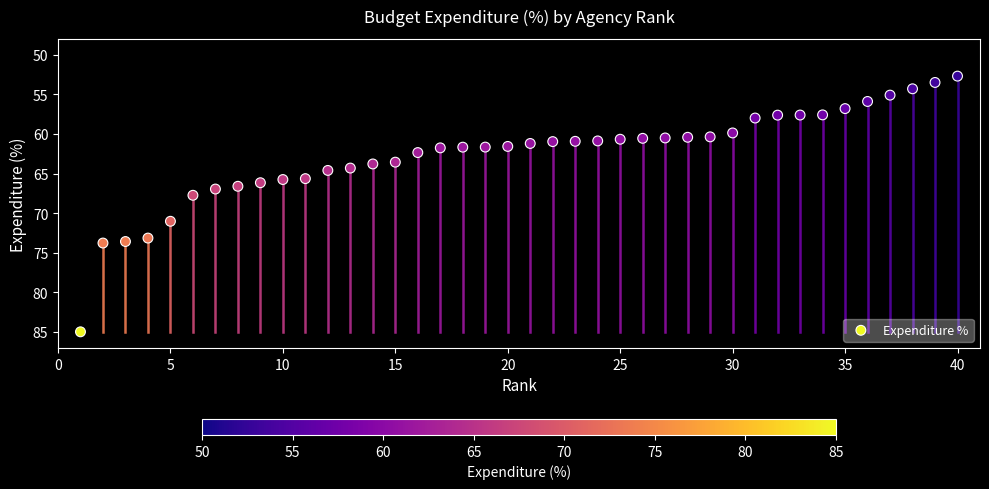

What is the range of X values (max minus min)?

39.0